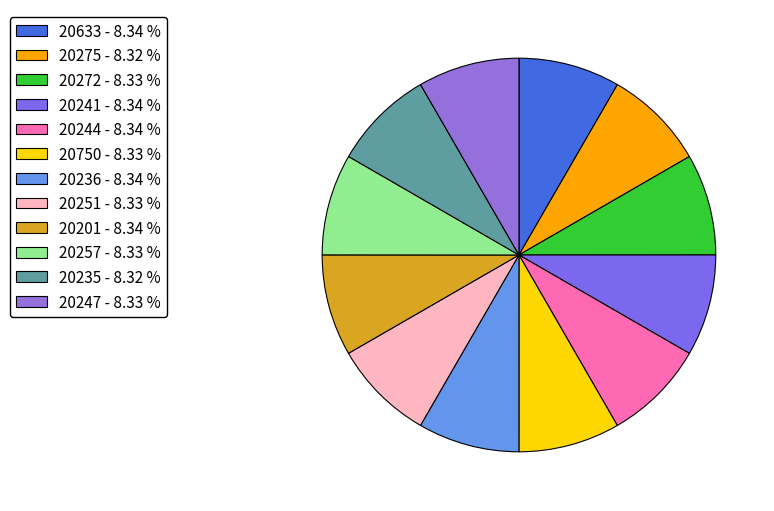

What percentage is the 20236 slice, to the nearest percent?

8%